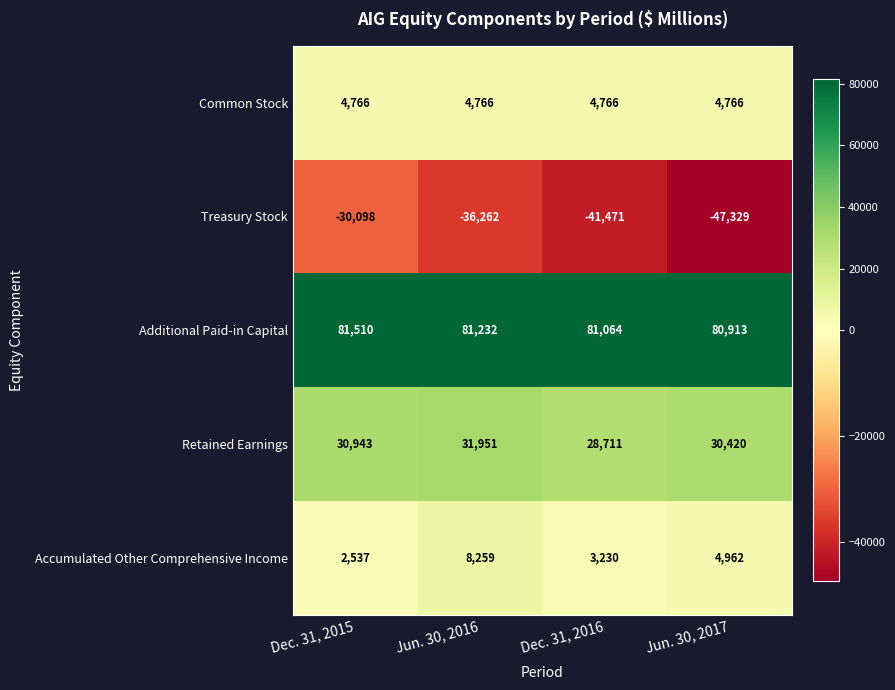

What is the difference between the Treasury Stock values at Dec. 31, 2016 and Jun. 30, 2017?

5858